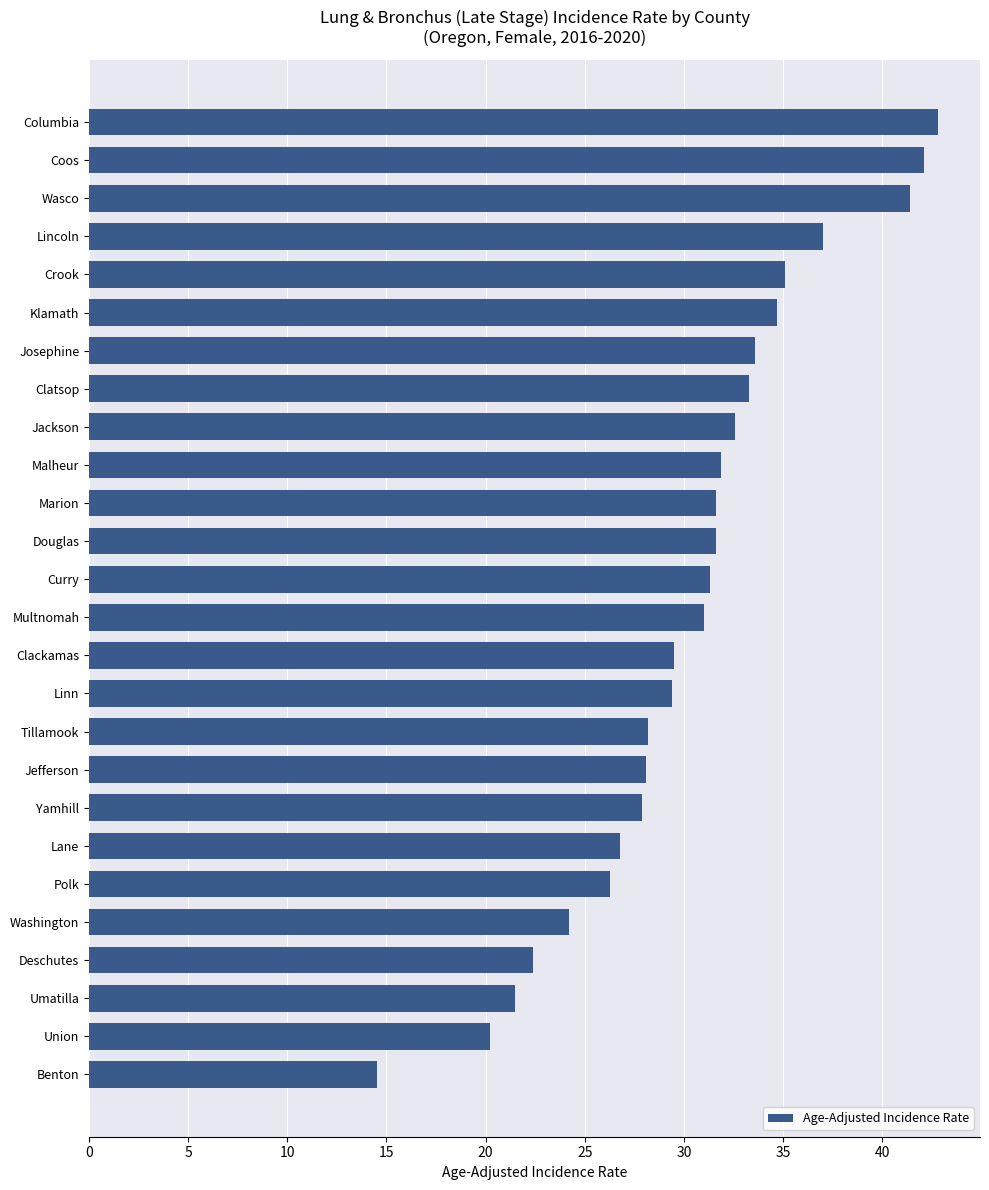

What is the difference between the second highest and minimum values?

27.6